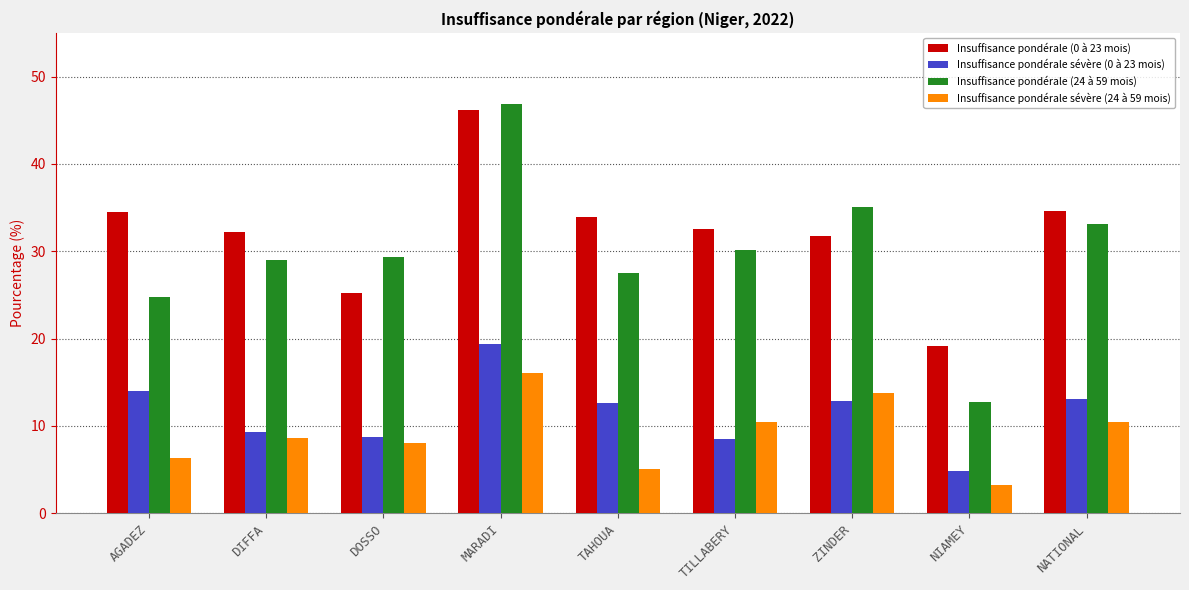

The value of Insuffisance pondérale (24 à 59 mois) at AGADEZ is 42.5. True or false?

False